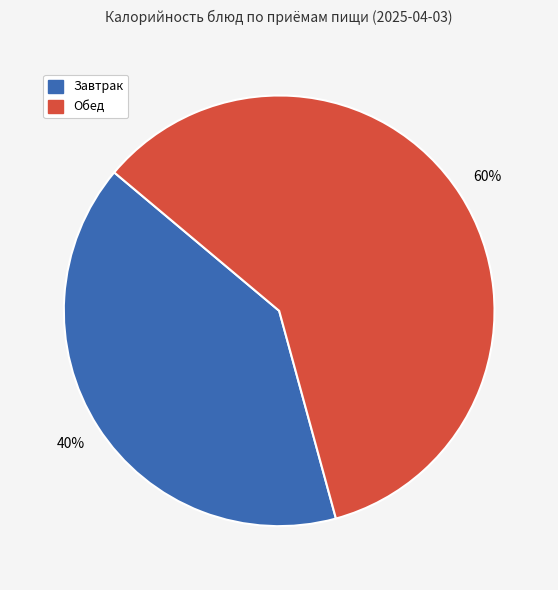

To the nearest percent, what is the average slice percentage?

50%